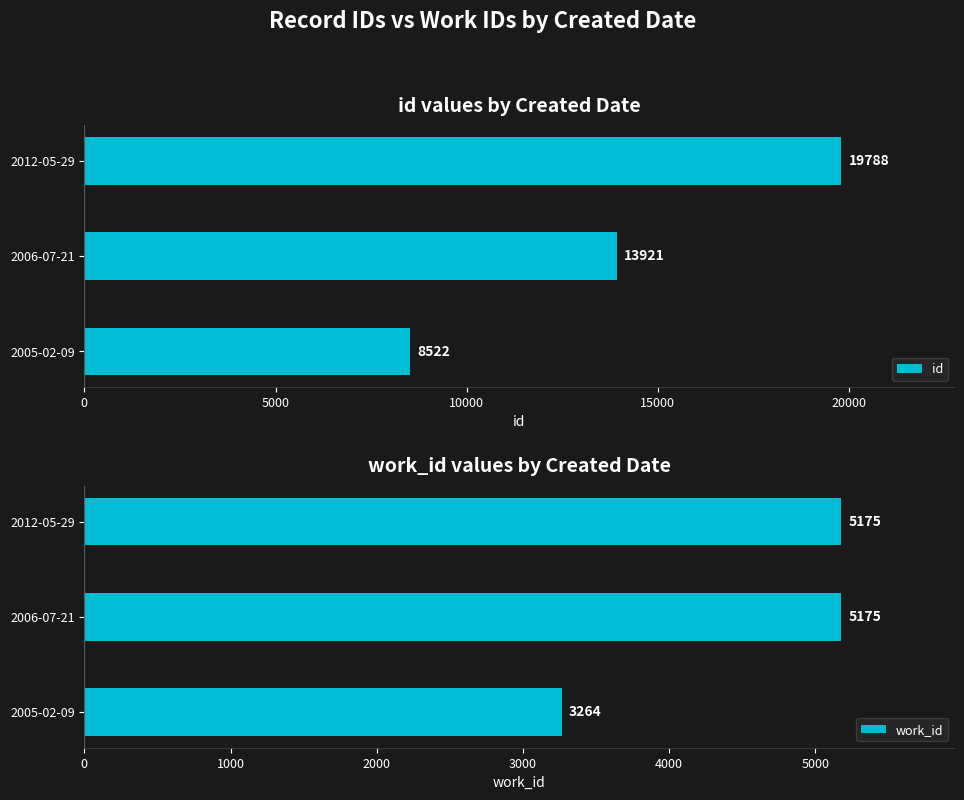

What is the minimum value for id?

8522